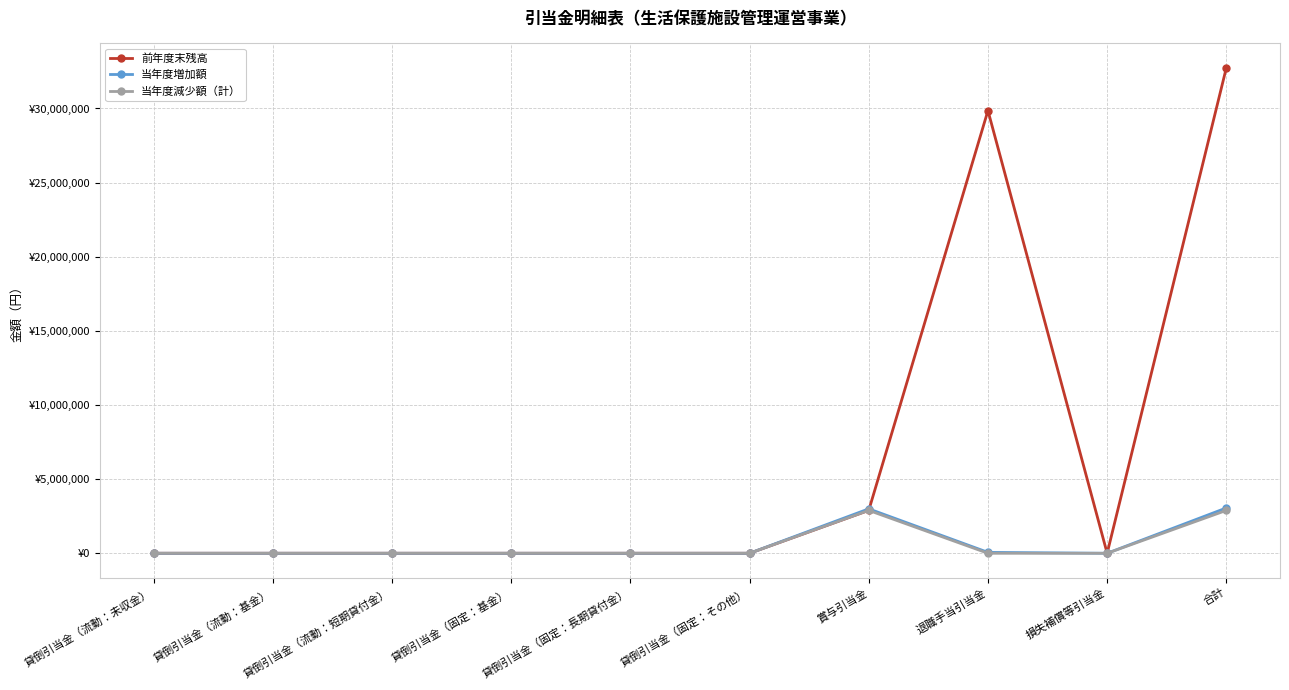

What are all the series names shown in the legend?

前年度末残高, 当年度増加額, 当年度減少額（計）